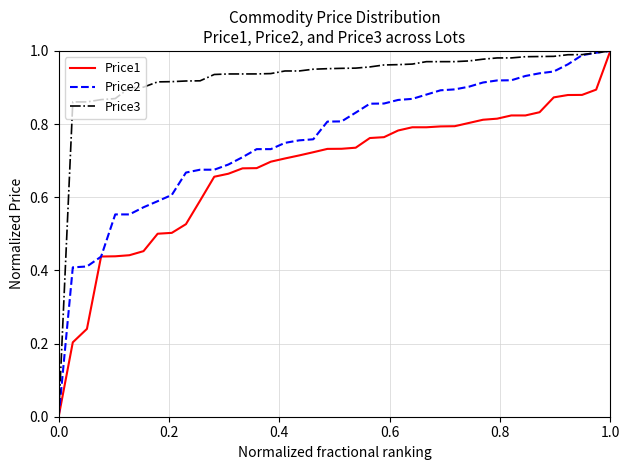

Which series has the largest total across all categories?

Price3